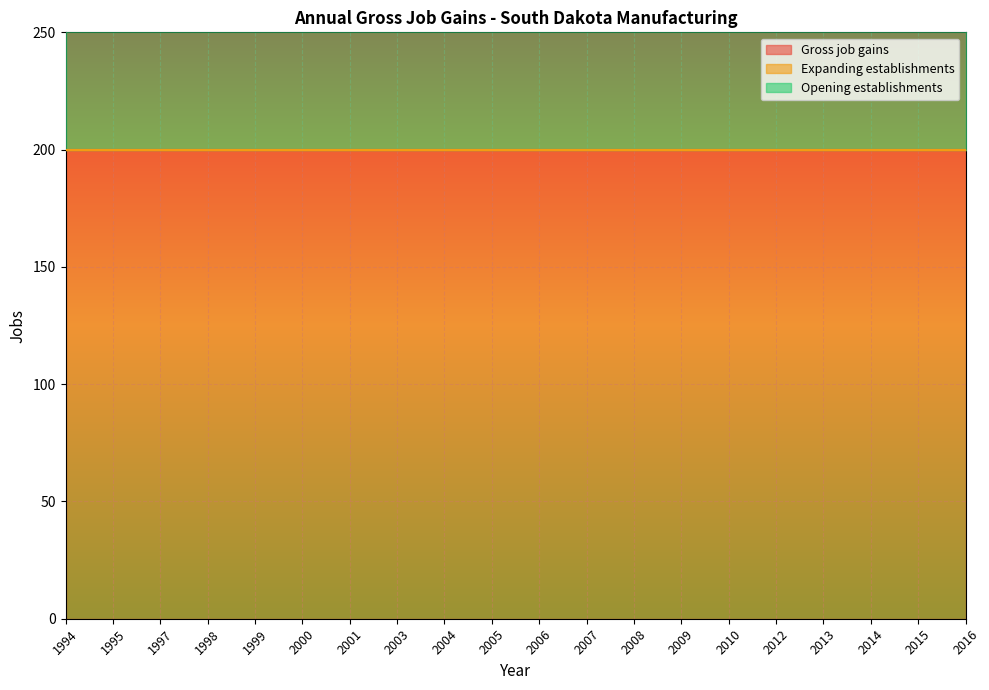

What is the maximum value shown in the chart?

200